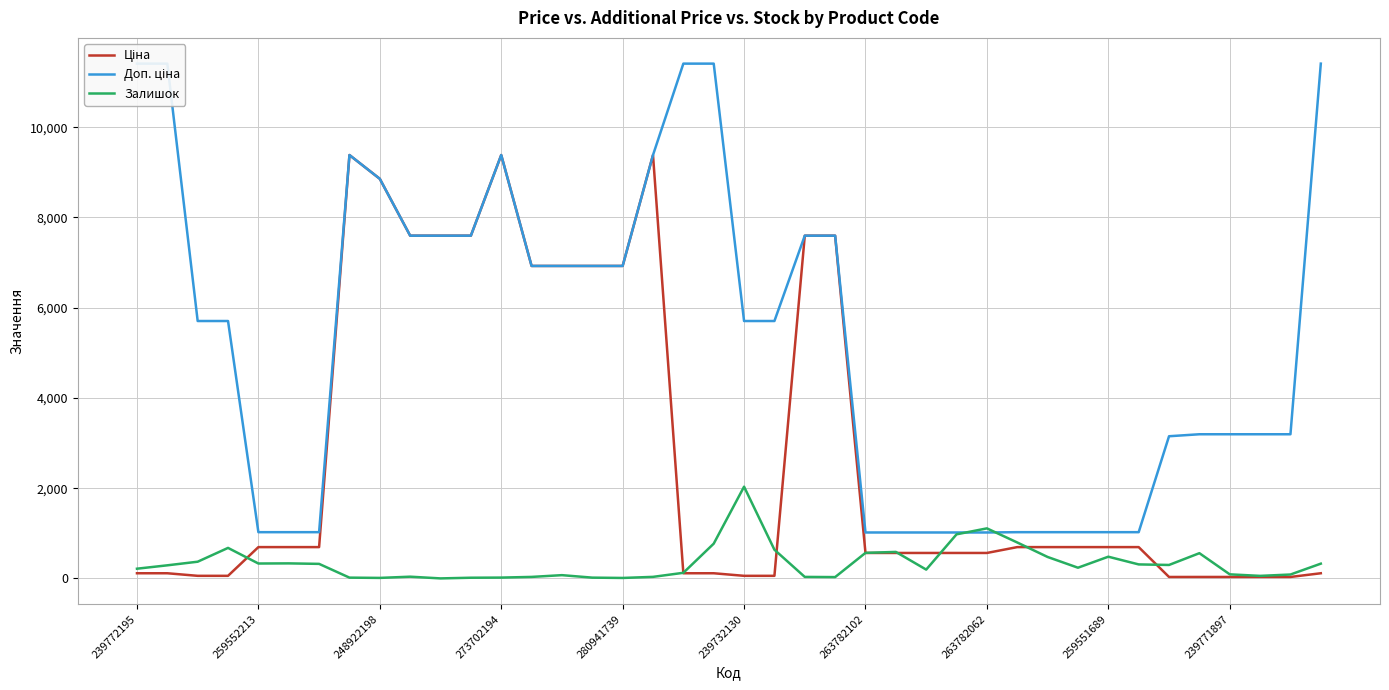

Is it true that Залишок equals 1295.9 at 19?

False